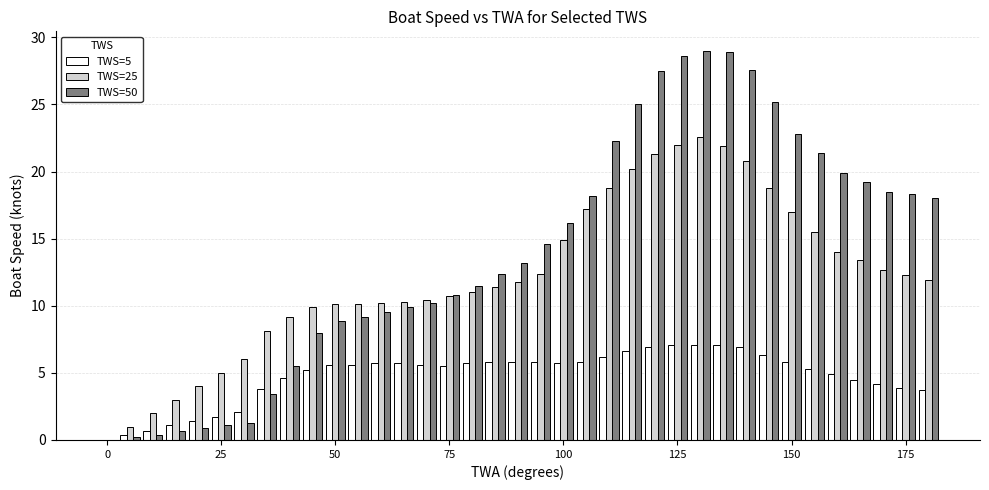

What is the sum of all TWS=25 values?

451.9